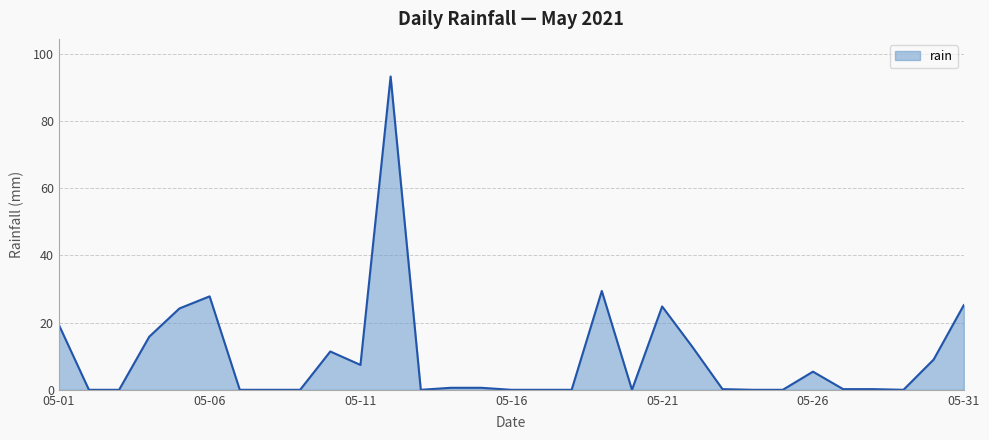

What is the greatest value displayed?

93.2